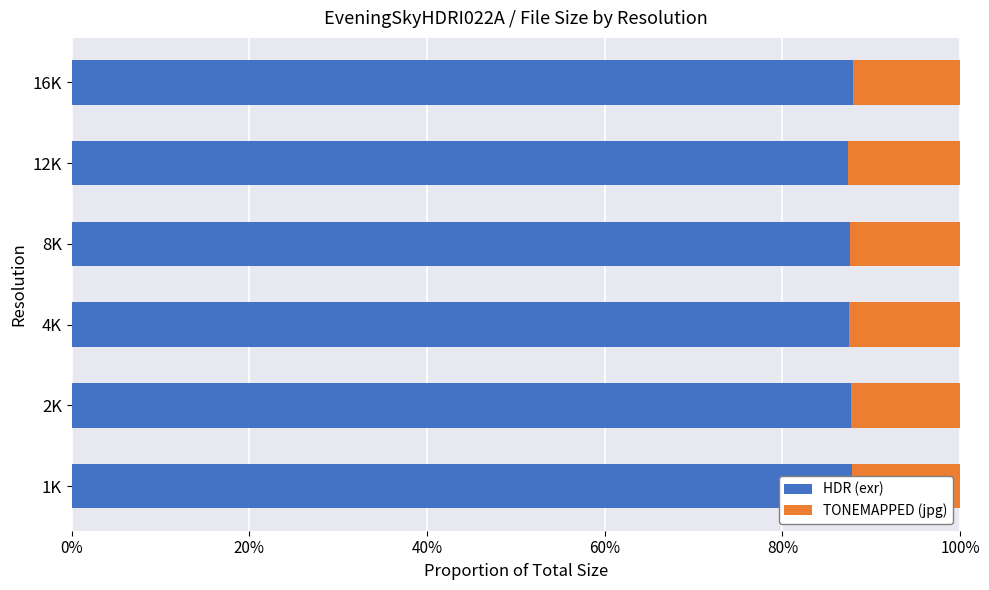

What are all the series names shown in the legend?

HDR (exr), TONEMAPPED (jpg)